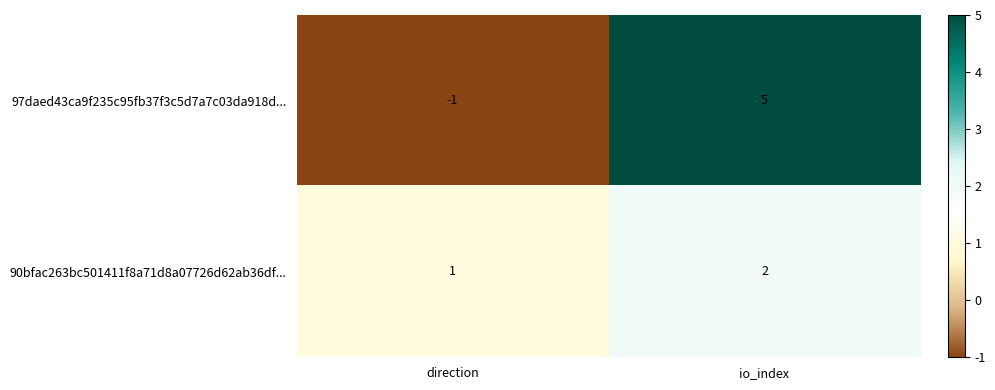

Between direction and io_index, which series saw the biggest shift?

97daed43ca9f235c95fb37f3c5d7a7c03da918d...